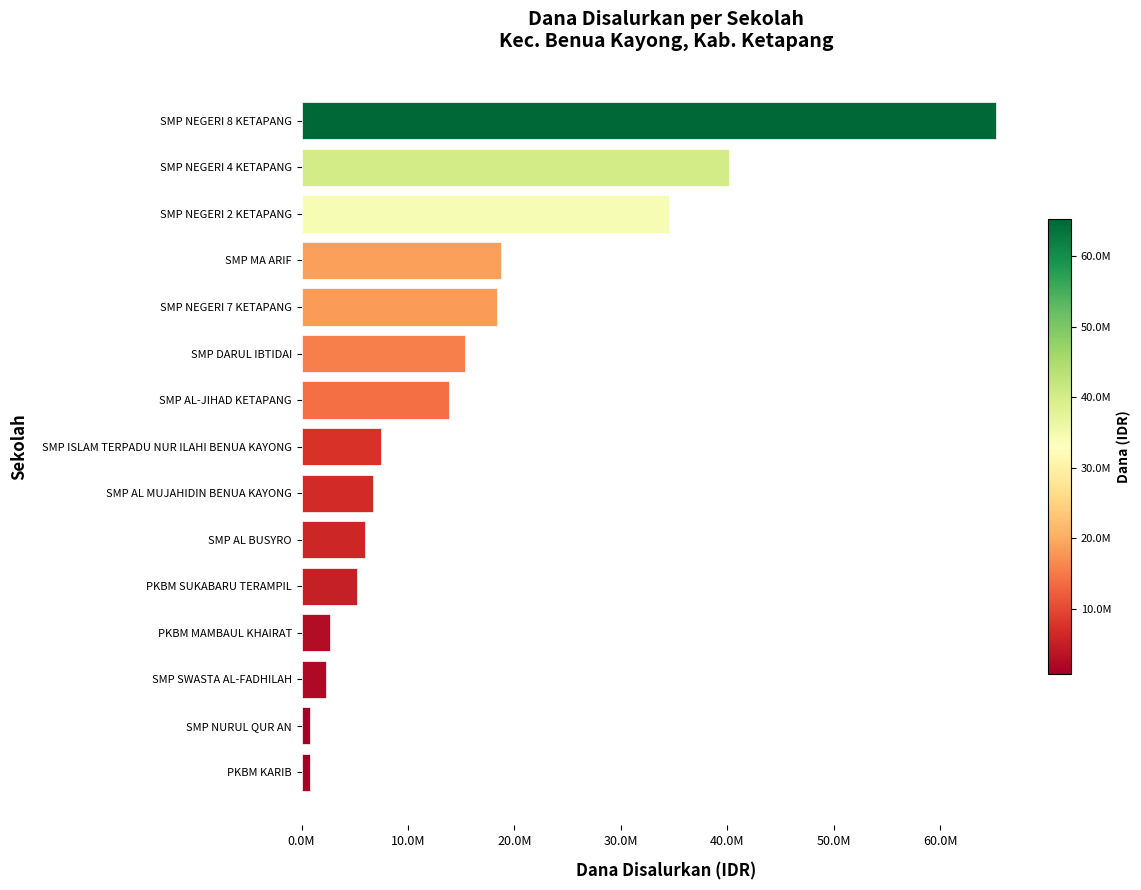

What is the sum of all values?

238125000